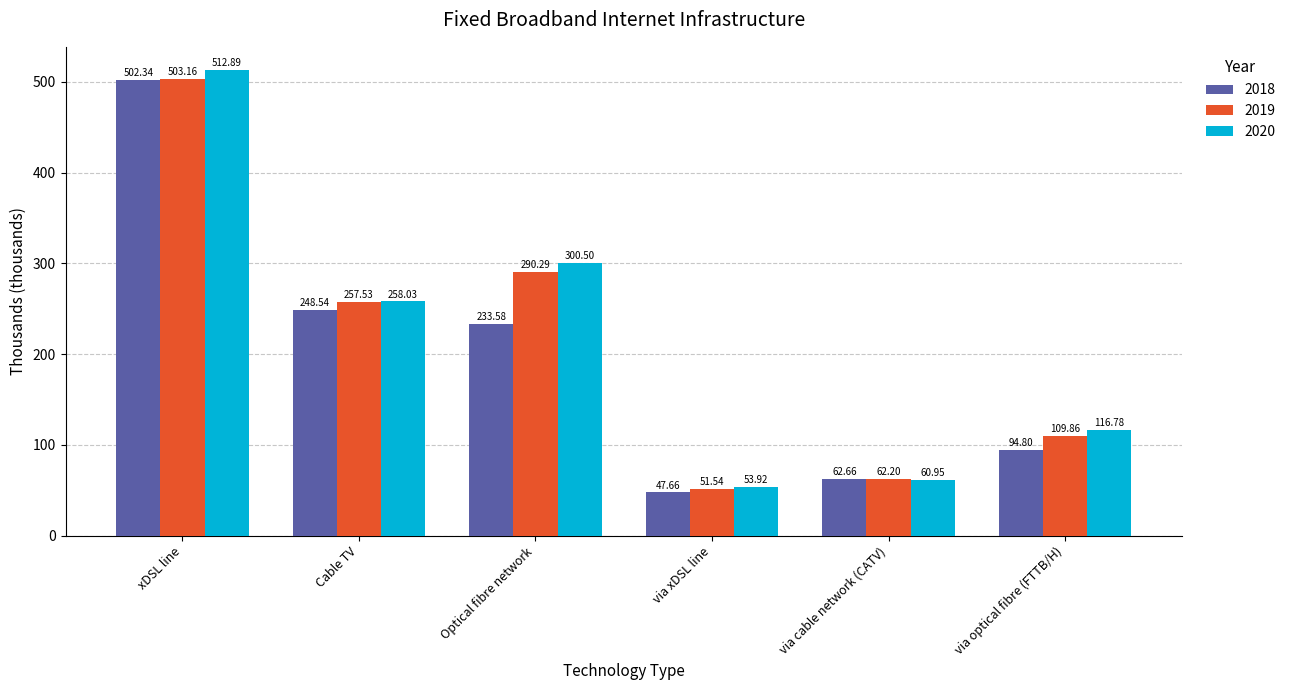

What is the value of the 2020 bar at the 4th from the left?

53.9